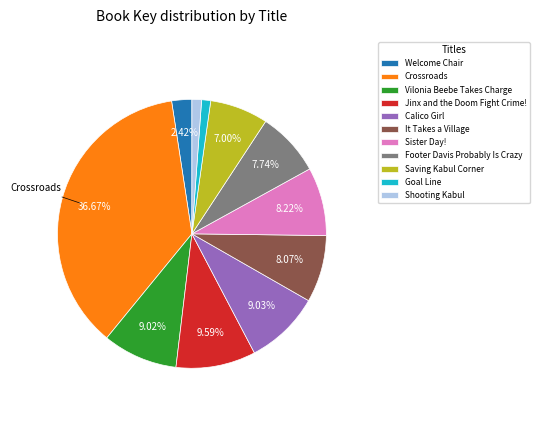

Does any single category account for the majority?

No